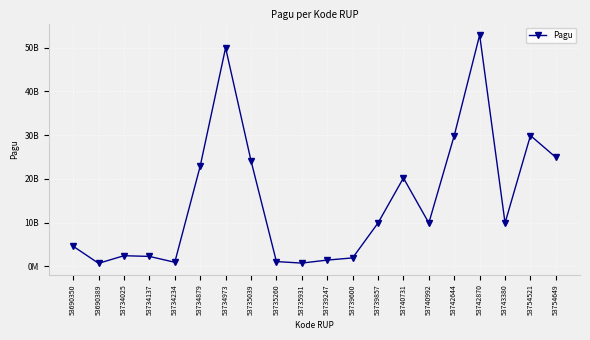

Reading left to right, what are all the values shown in this chart?

4599558950	700000000	2435500000	2277000000	935500000	22915292000	50000000000	24163165000	1096429000	750000000	1435500000	1935500000	9925500000	20215500000	9915500000	29915500000	52925500000	9925500000	29925500000	24925500000